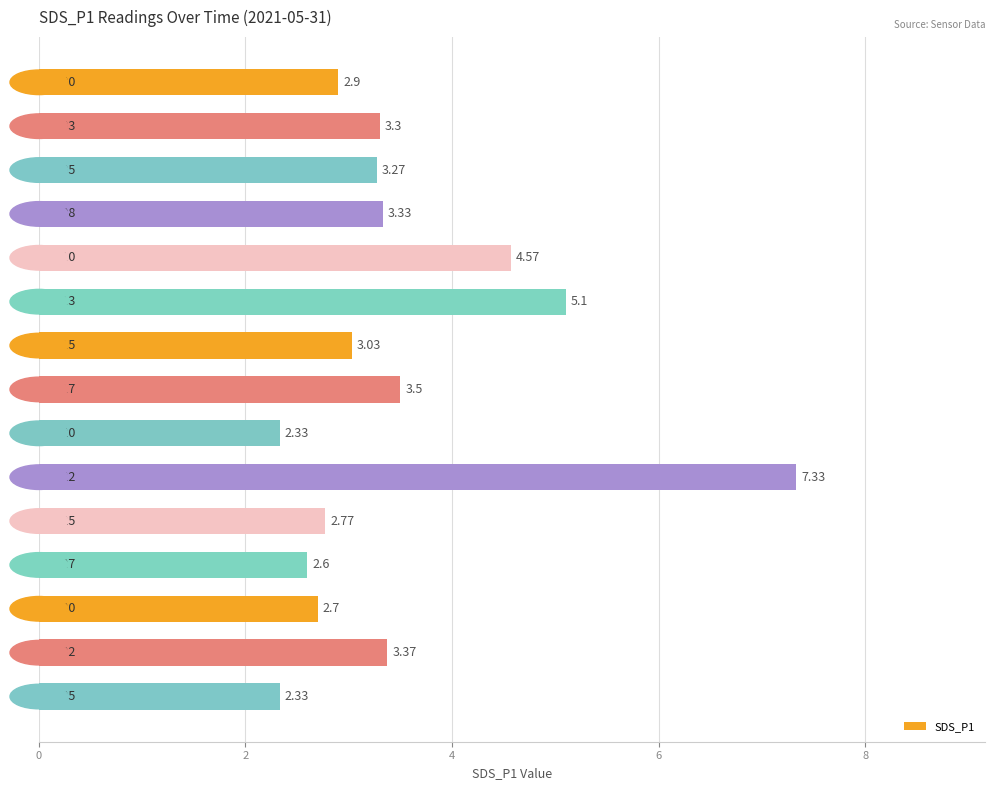

What is the difference between the maximum and minimum values?

5.0